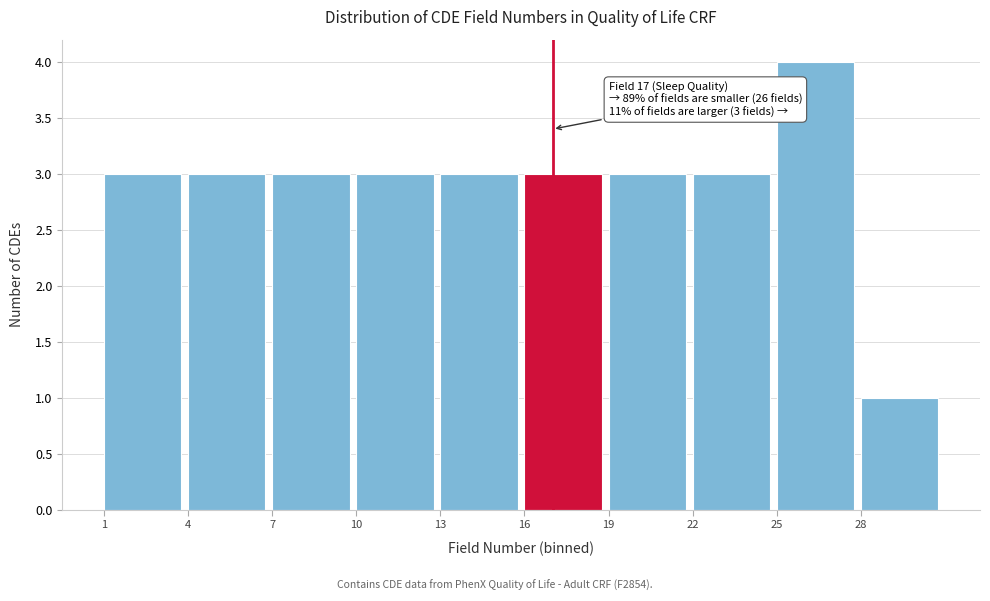

Which range on the x-axis has the tallest bar?

25 to 28